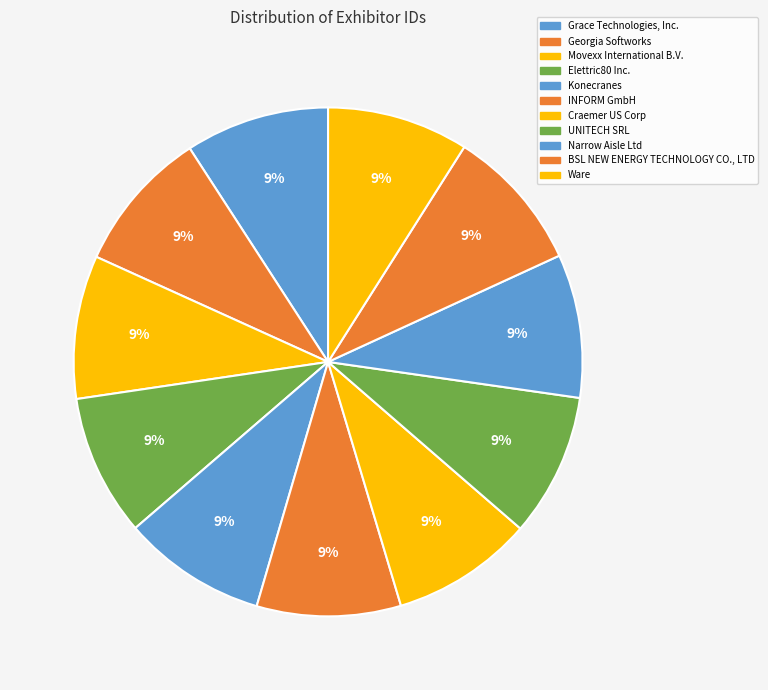

Which slice is the smallest?

Elettric80 Inc.